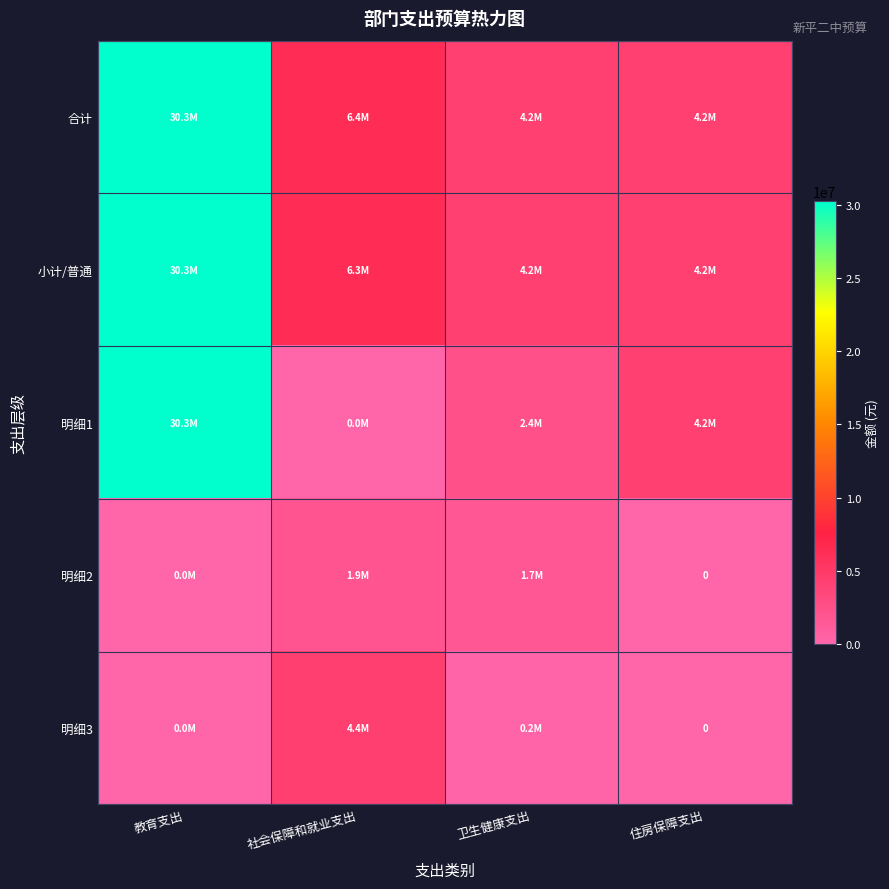

How many values in the 合计 series exceed 6381608?

1